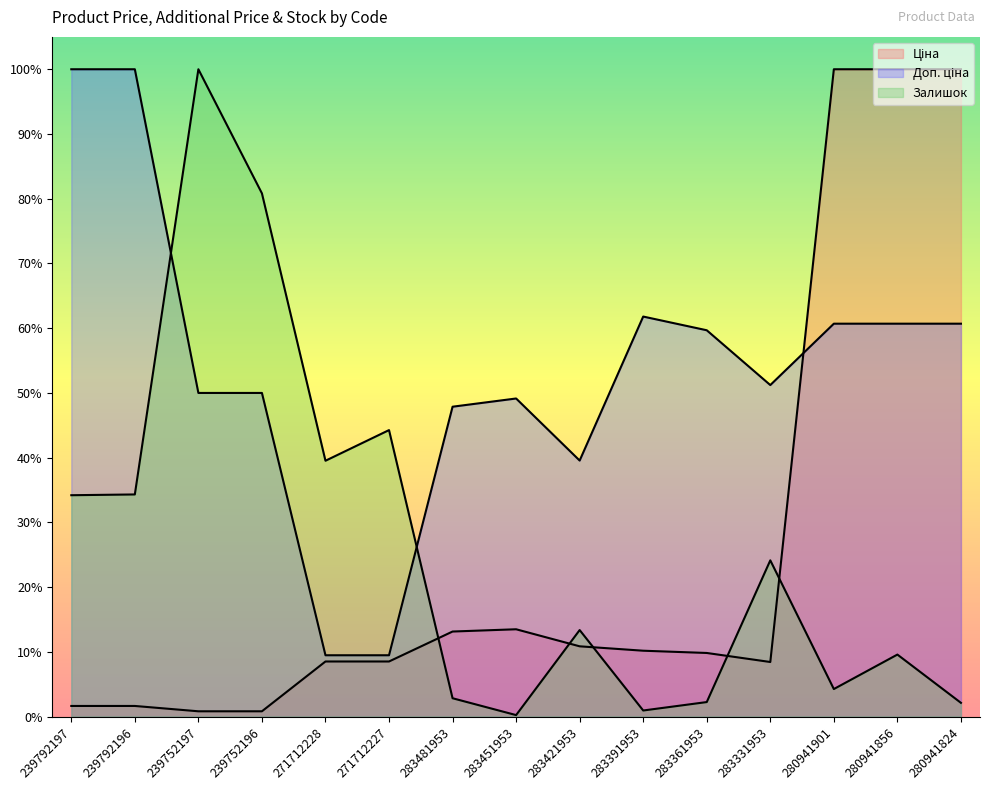

What is the label of the 14th point from the right?

239792196